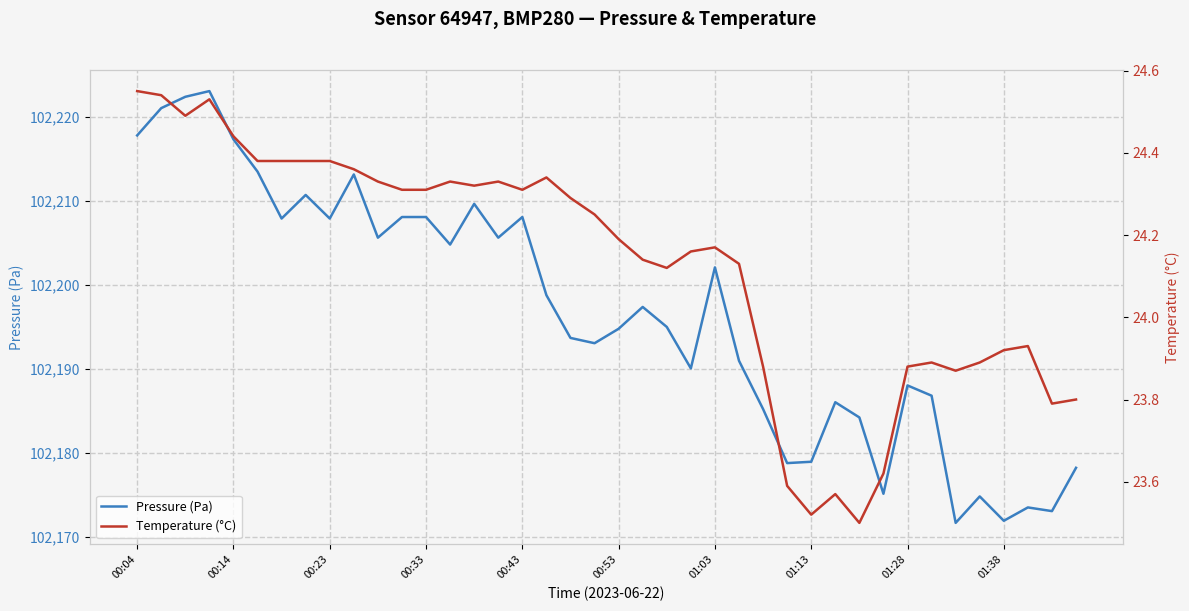

What is the highest value of the Pressure (Pa) series?

102223.1